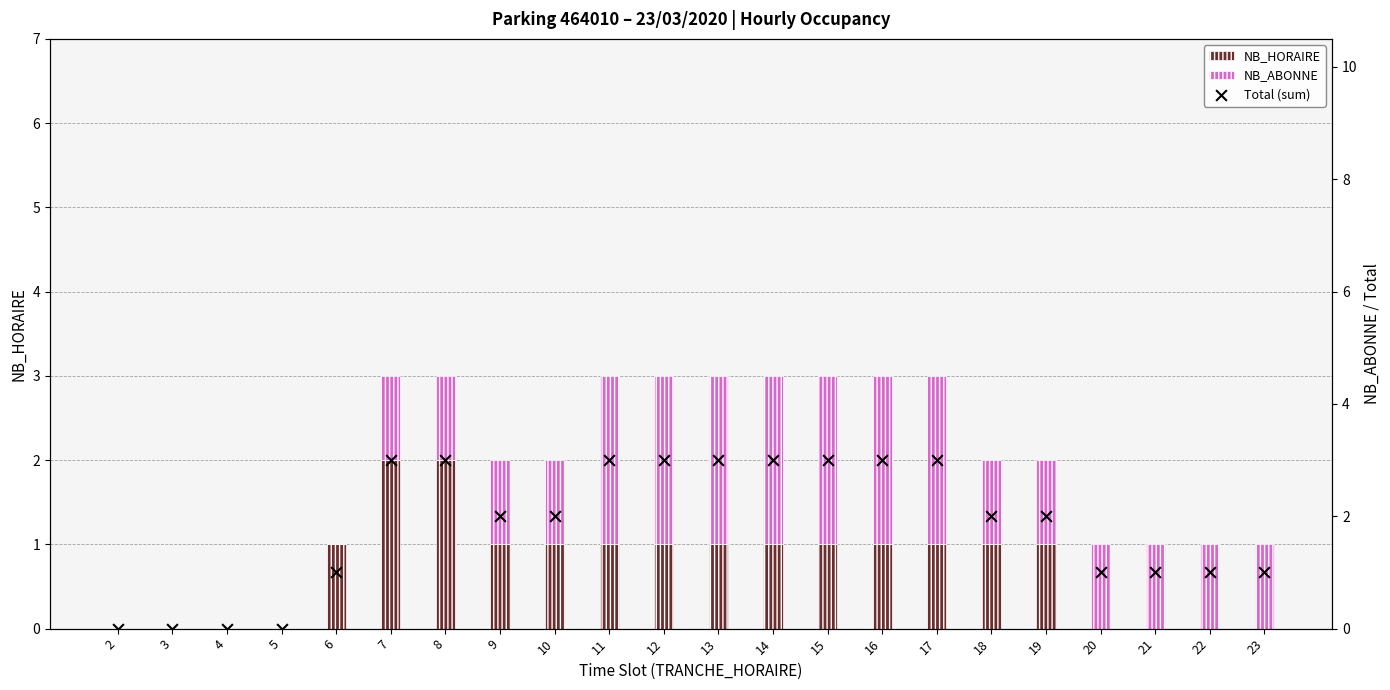

Which series has the widest spread of Y values?

Total (sum)